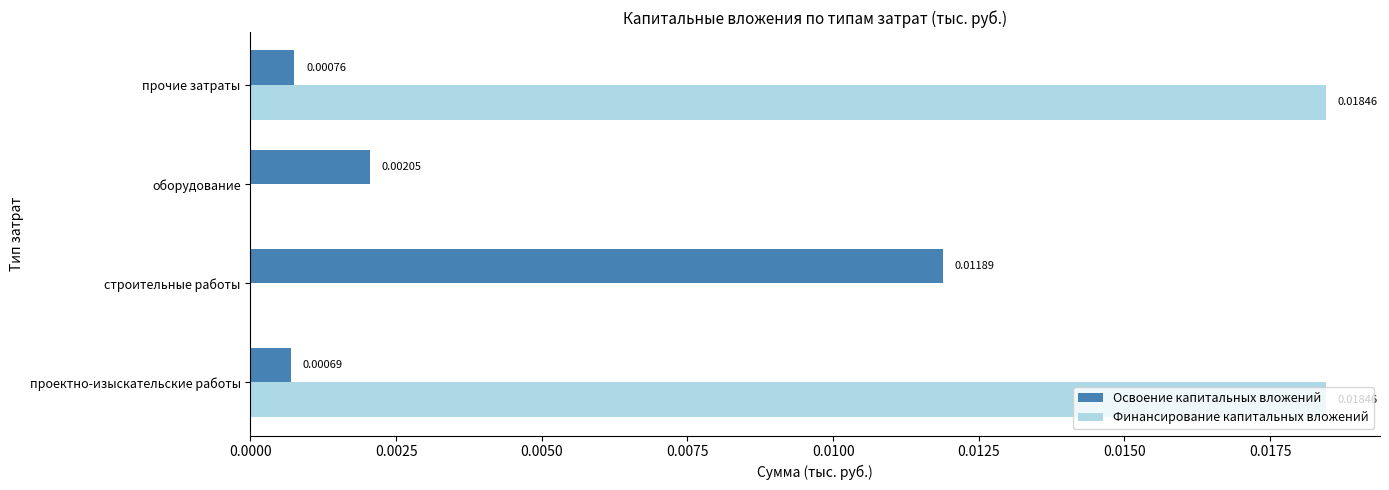

What are all the series names shown in the legend?

Освоение капитальных вложений, Финансирование капитальных вложений